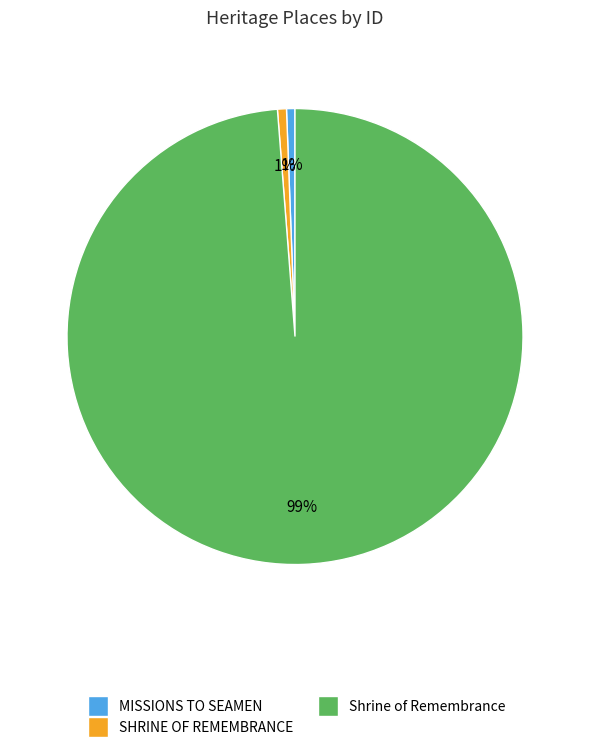

To the nearest percent, what is the average slice percentage?

33%